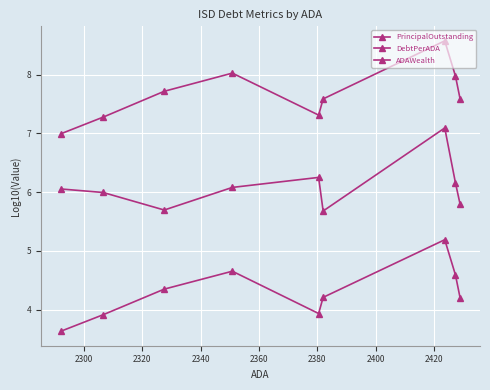

Is it true that PrincipalOutstanding equals 5.0 at 2360?

False